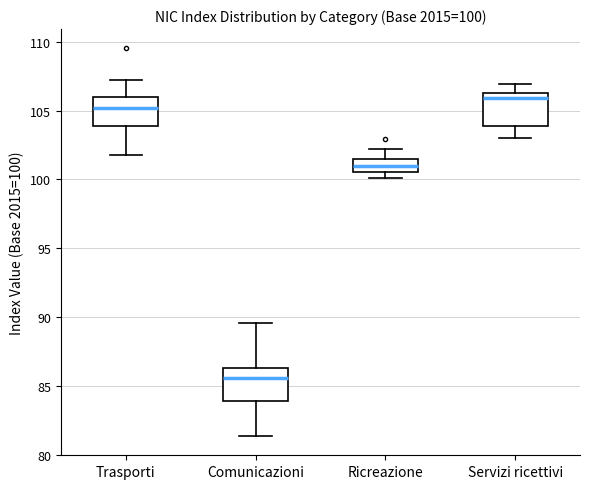

Which box has the lowest median line?

Comunicazioni